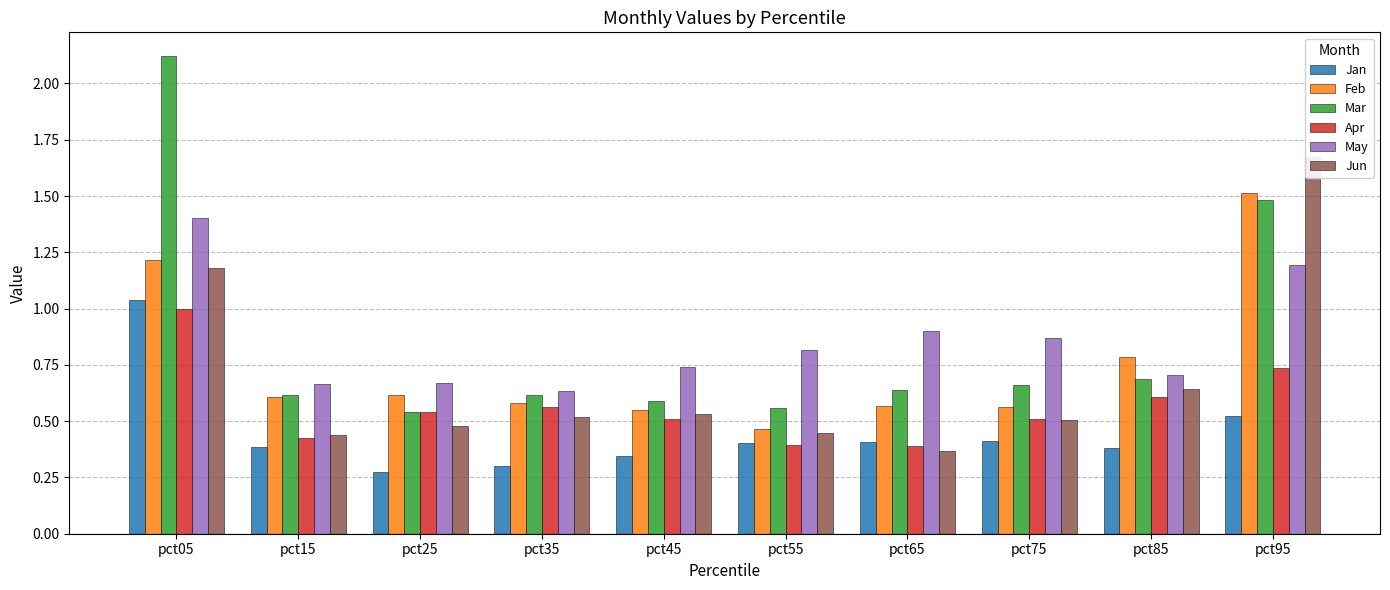

What is the difference between the maximum and minimum values in the Apr series?

0.6